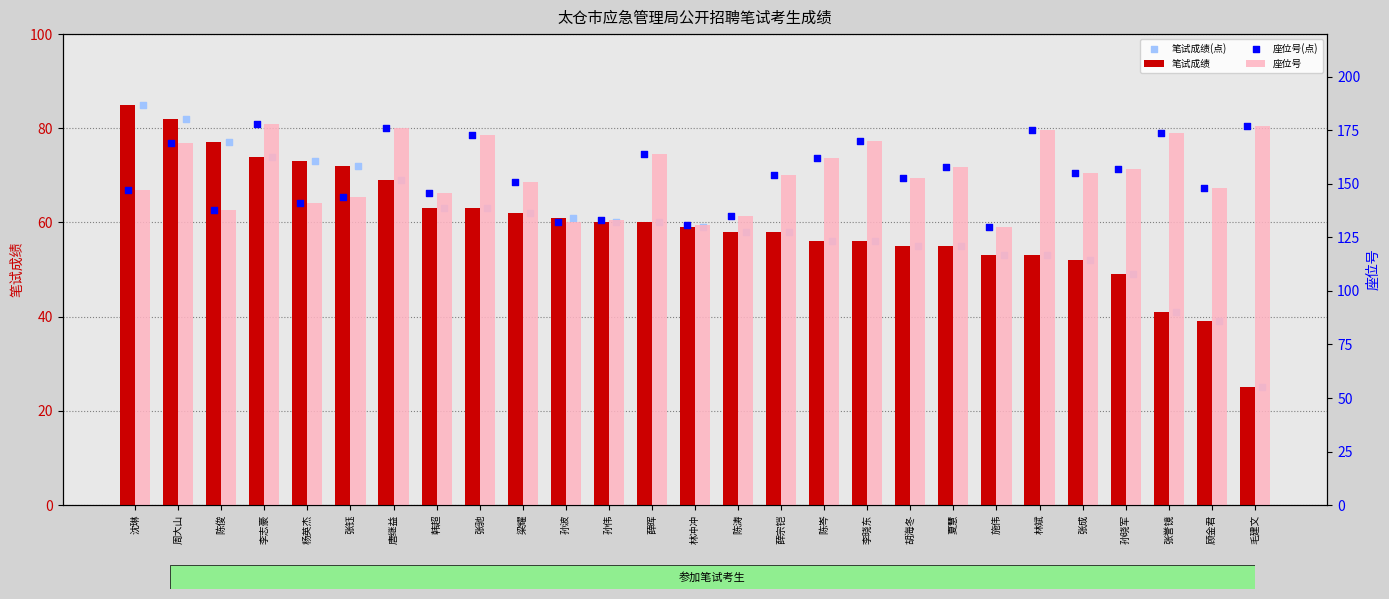

What is the total value across all series at 张成?

414